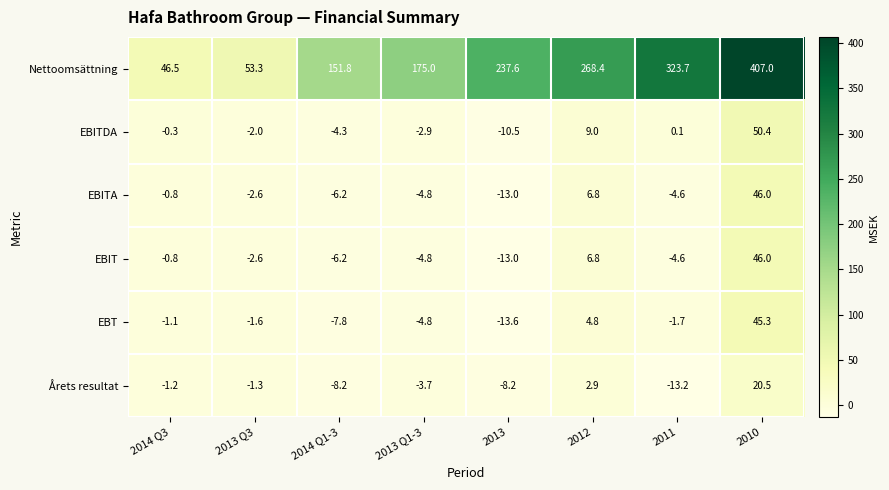

At which category is the sum across all series the highest?

2010